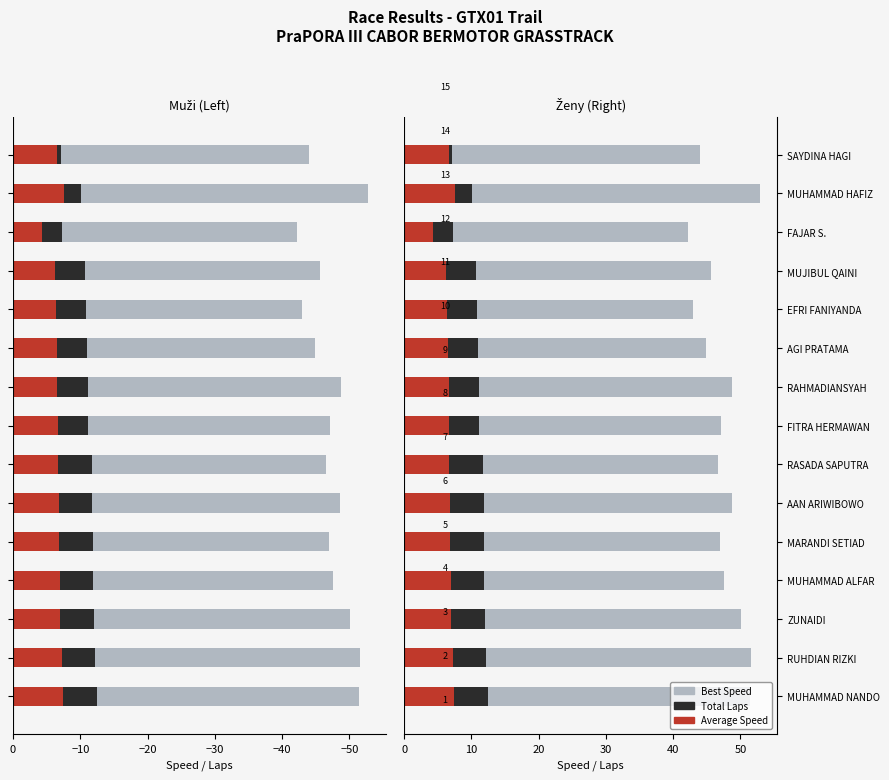

What is the difference between the Average Speed values at AAN ARIWIBOWO and ZUNAIDI?

0.2